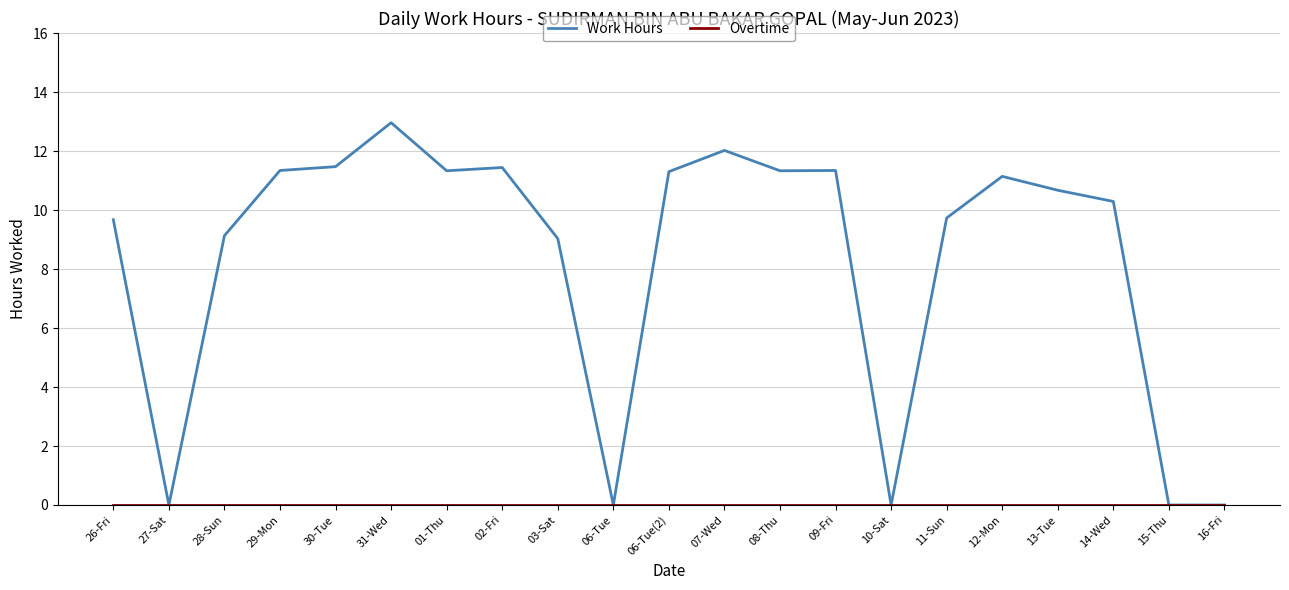

How many lines are shown in the chart?

2